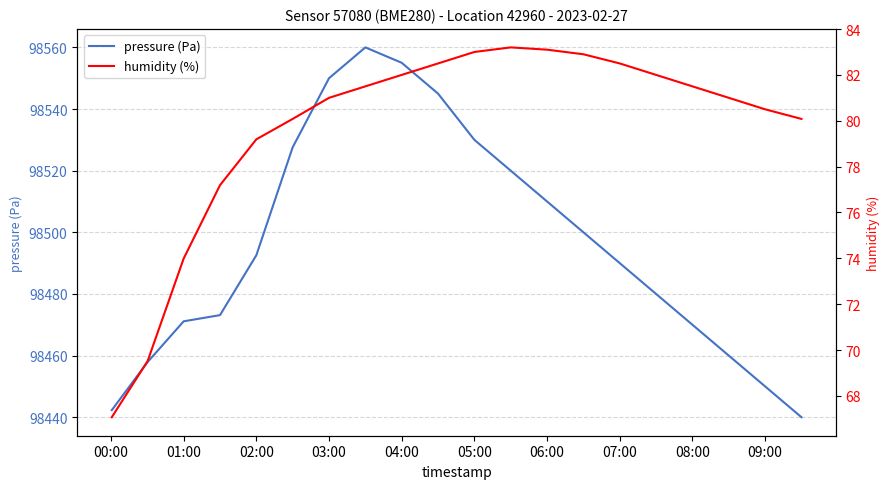

True or false: pressure (Pa) has a value of 98555.0 at 04:00.

True